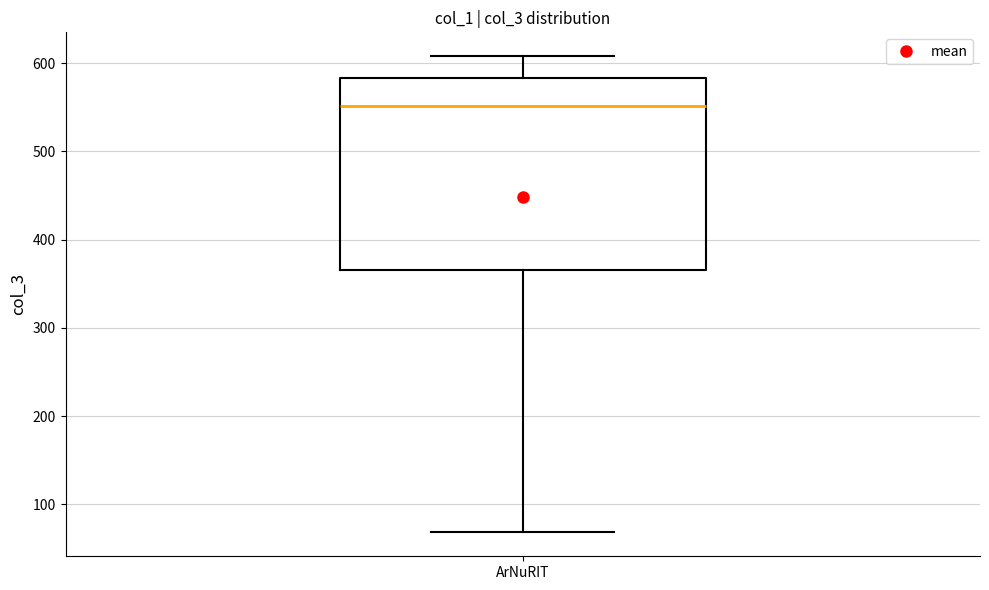

Read this box plot against the y-axis: the position of the median line, the range covered by the box, and the ends of both whiskers. The values are not printed on the chart, so give them approximately, as read against the axis.

median 550, box 370 to 580, whiskers 70 to 610